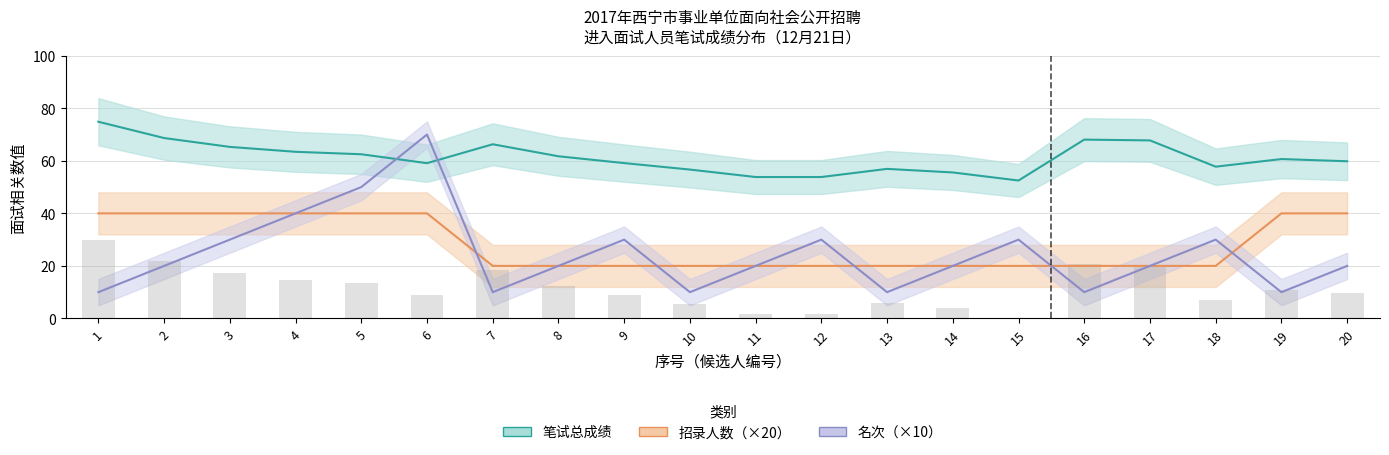

Does the chart contain stacked bars?

No